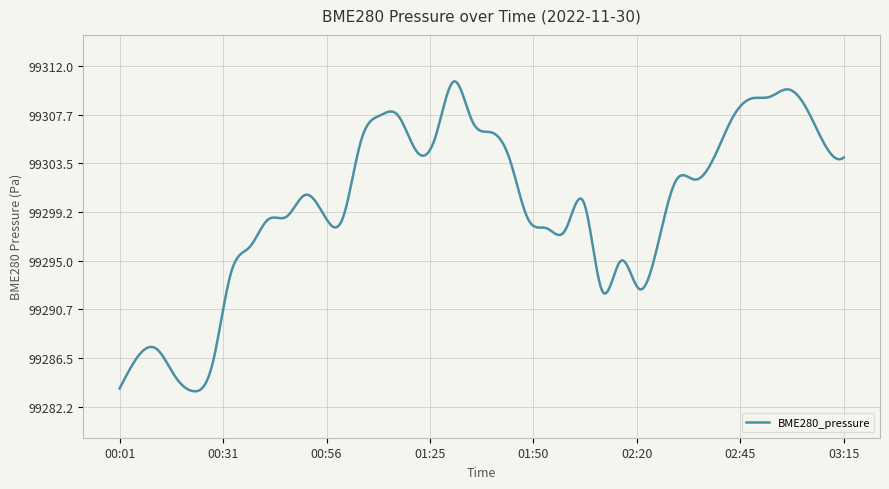

What is the difference between the maximum and minimum values?

27.1